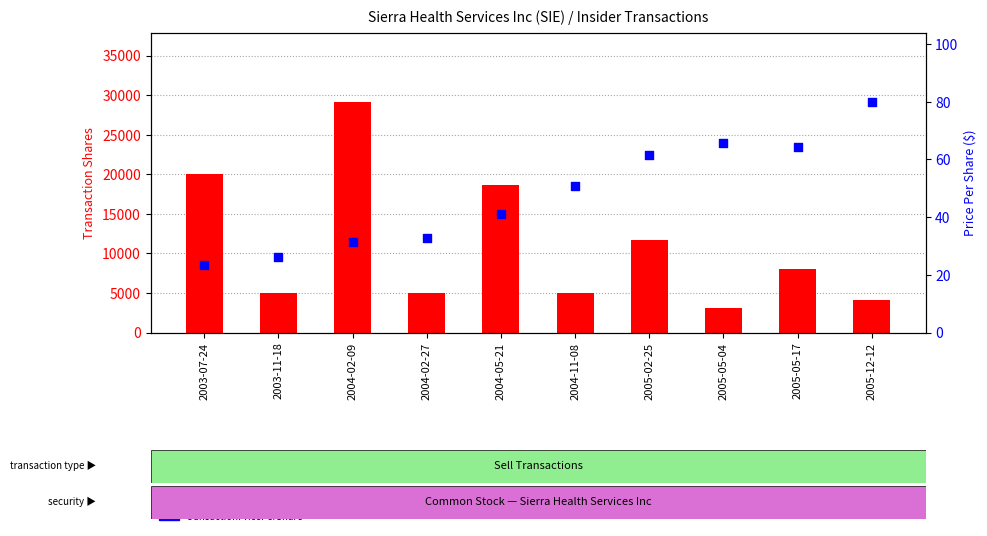

Which series has the largest total across all categories?

transactionShares